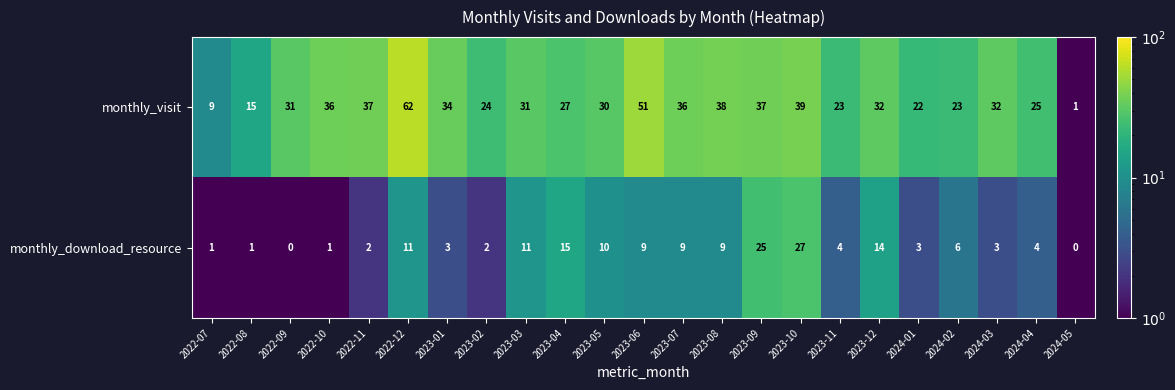

At which category does the chart reach its peak across all series?

2022-12